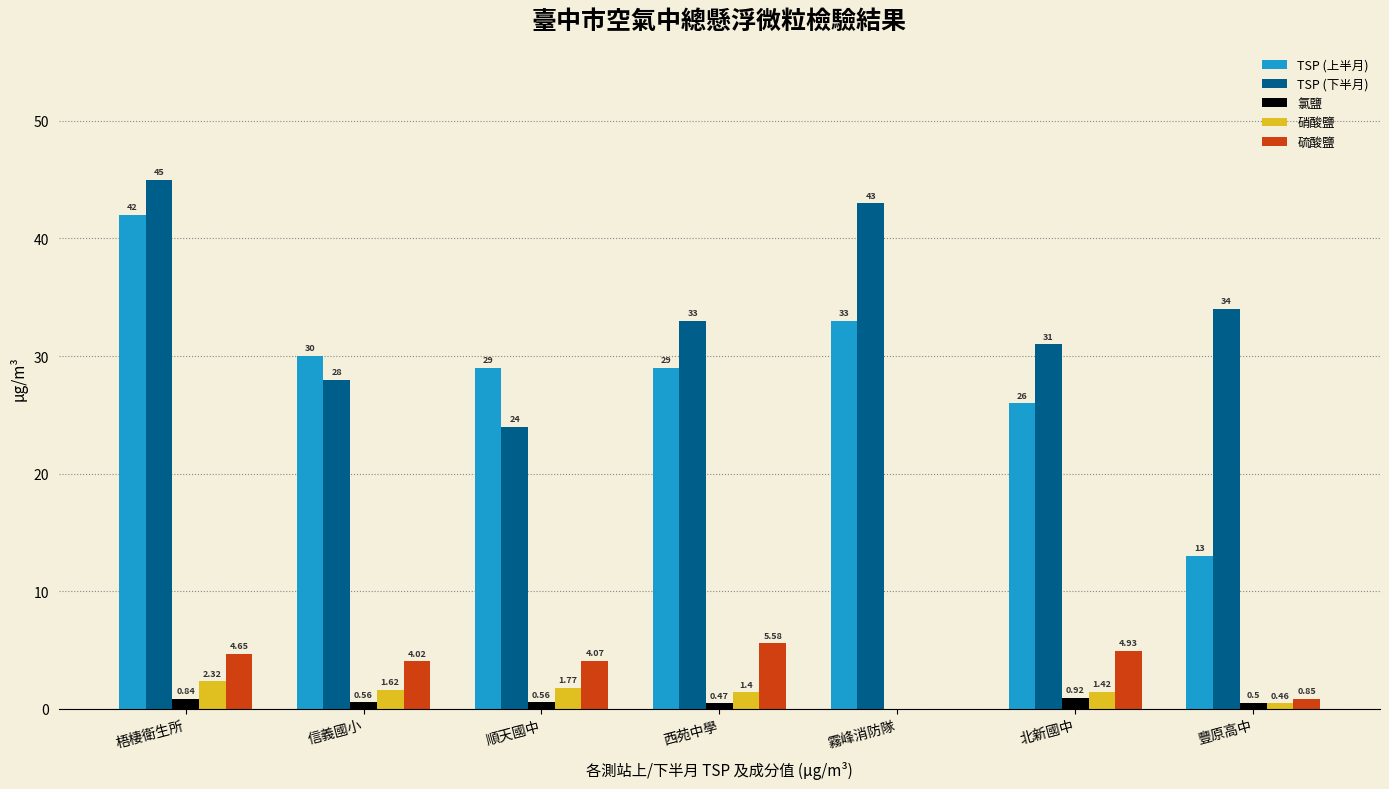

Which series changed the most between 信義國小 and 北新國中?

TSP (上半月)